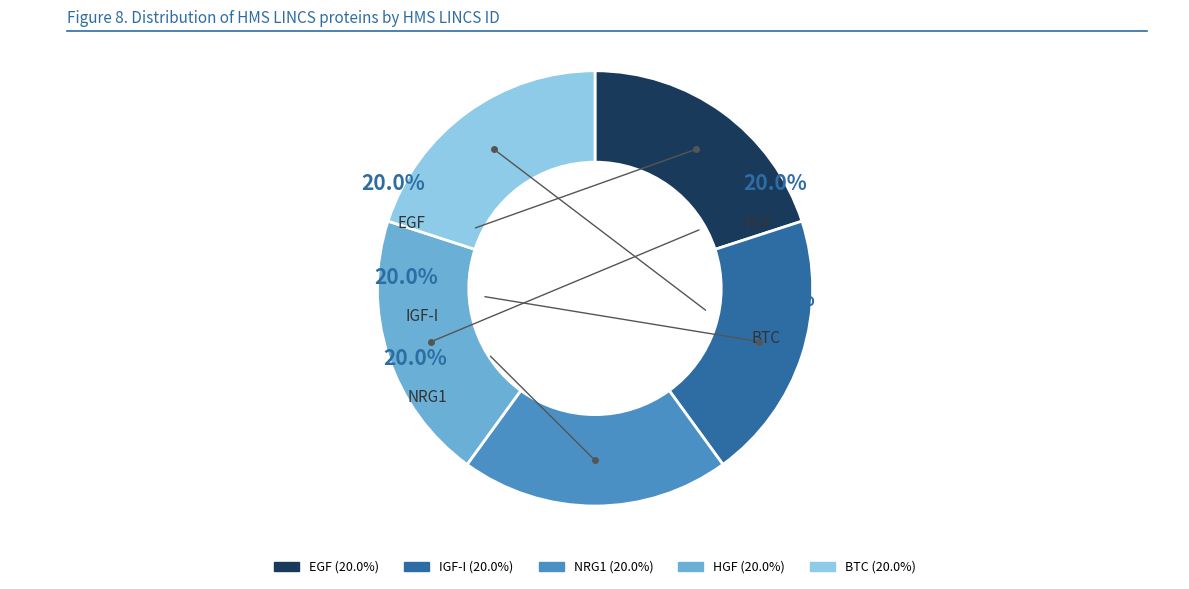

How much of the chart is everything except BTC?

80.0%